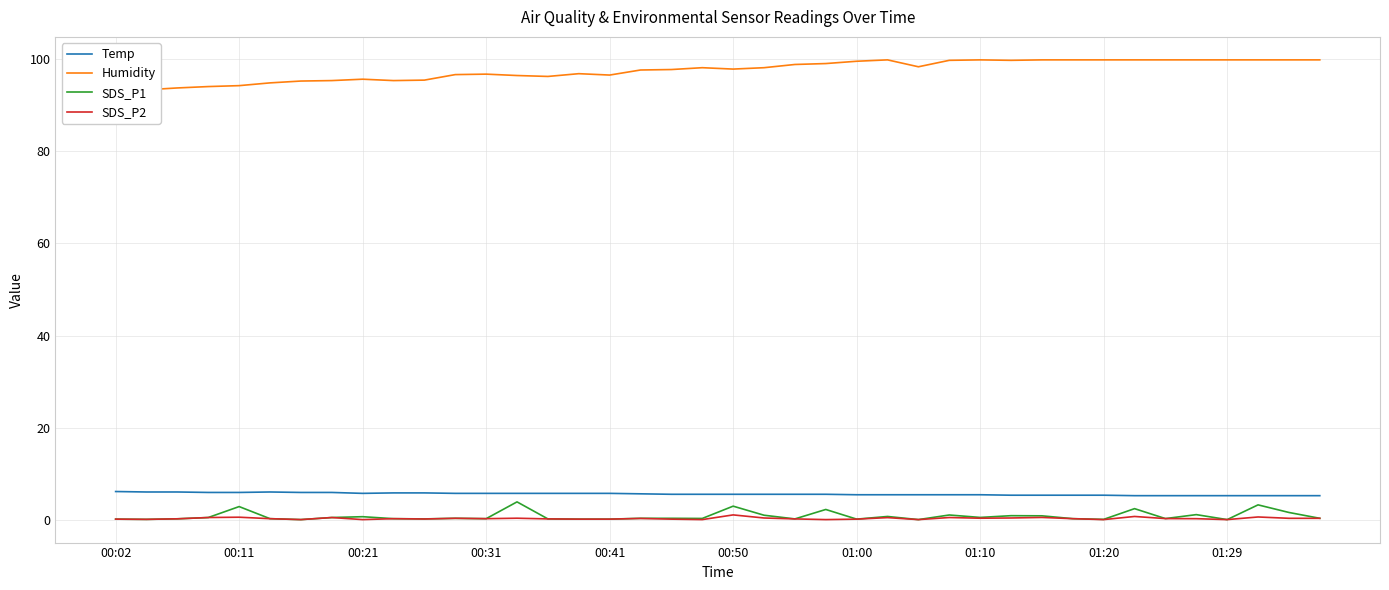

What is the lowest value of the Temp series?

5.2